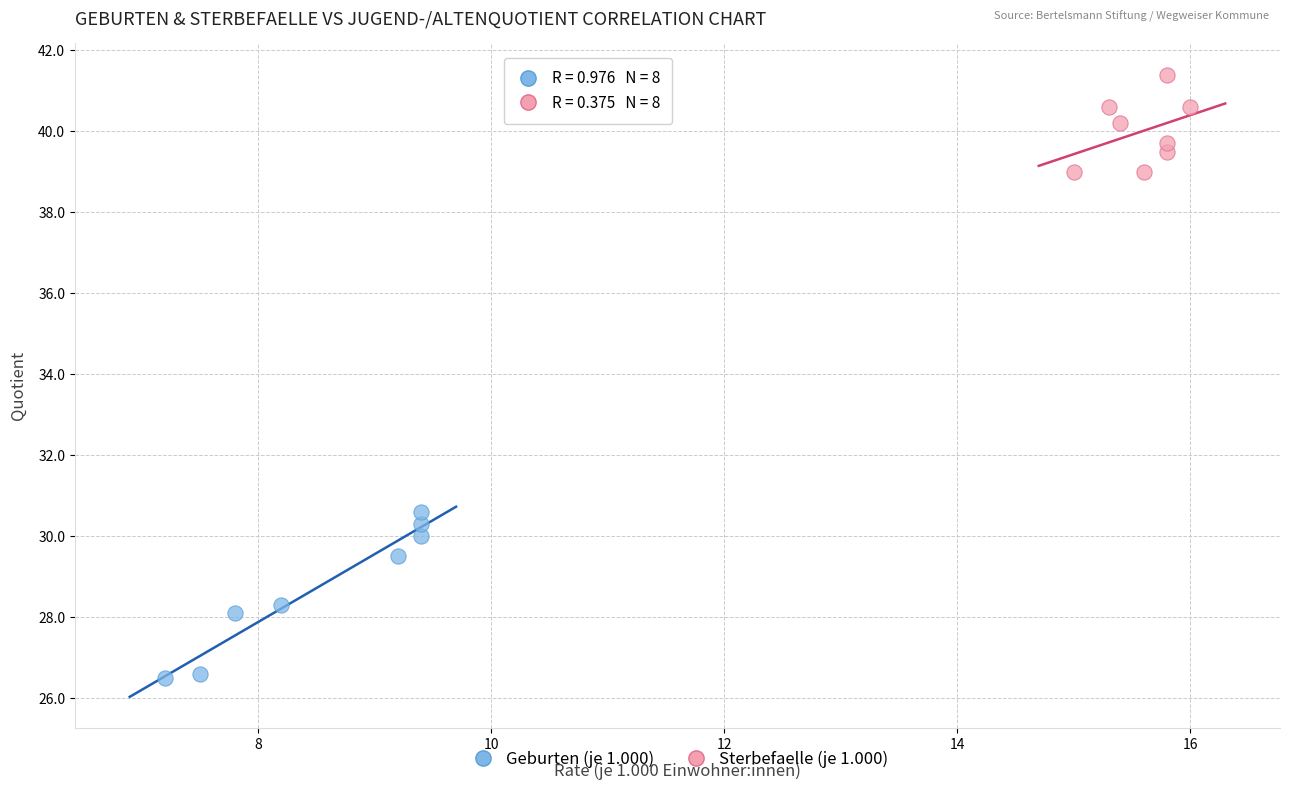

Which series has the widest spread of Y values?

Geburten (je 1.000)